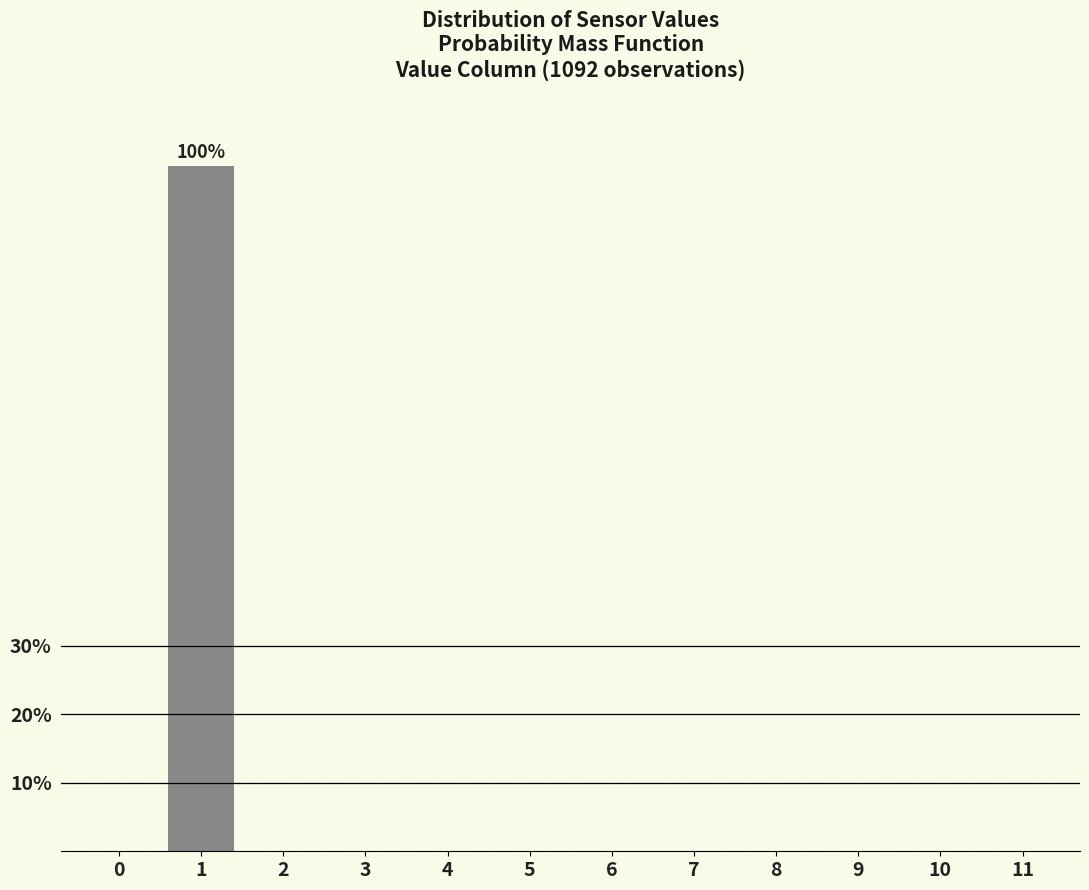

Reading right to left, list all the values displayed in this chart.

11=0	10=0	9=0	8=0	7=0	6=0	5=0	4=0	3=0	2=0	1=100	0=0